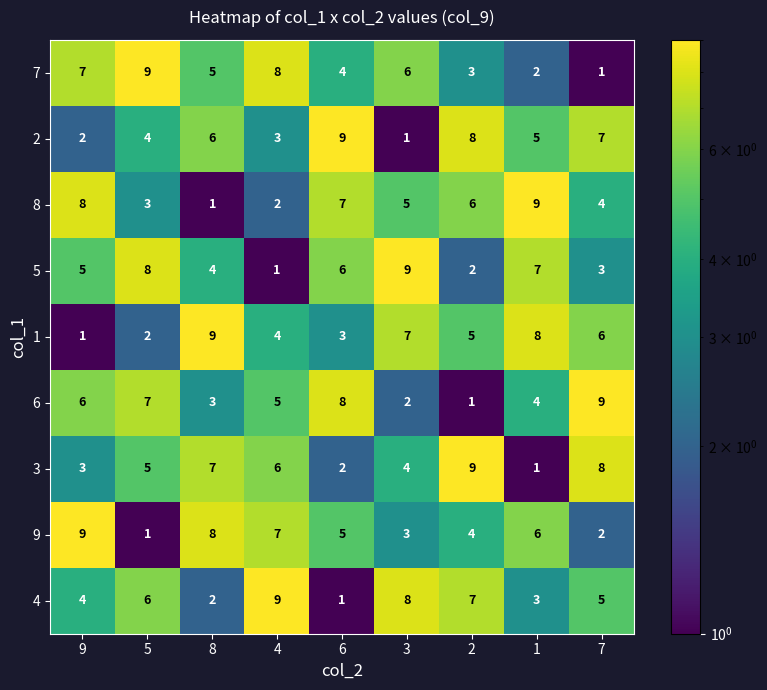

What is the average value of the 2 series?

5